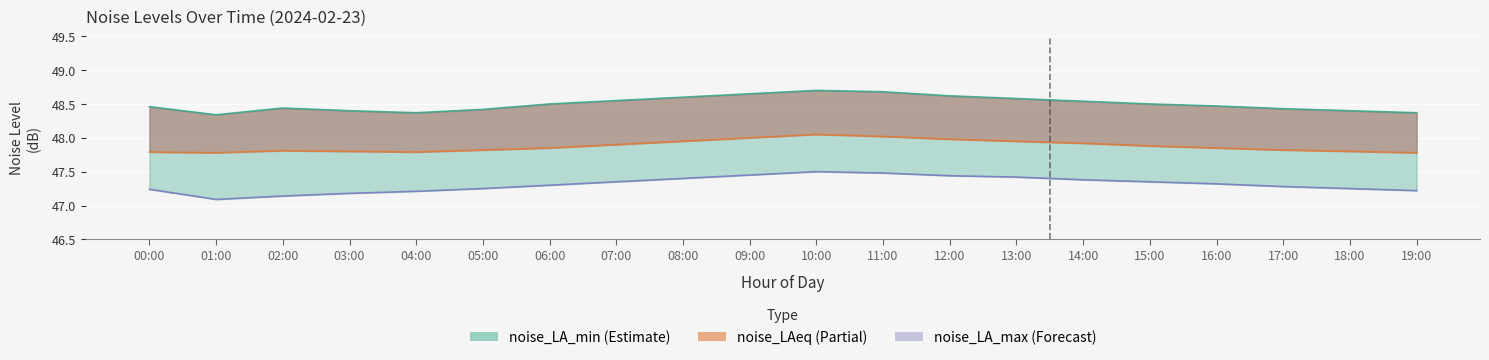

Count the number of categories in the chart.

20